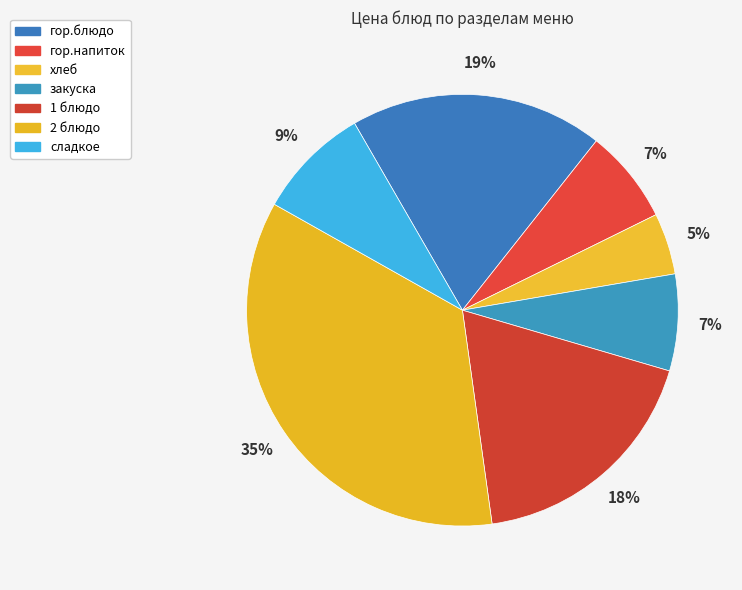

Count the number of slices in the pie.

7